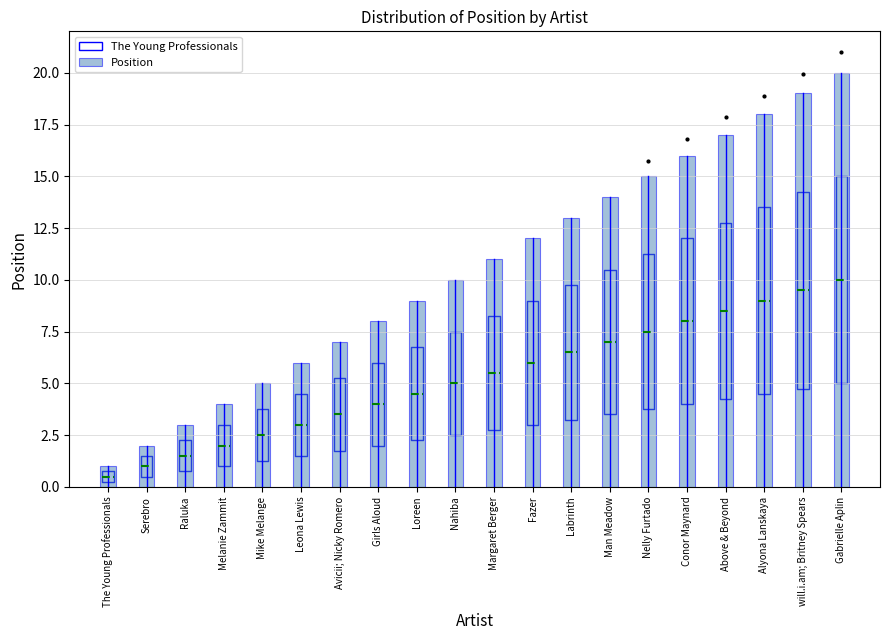

What position from the left is Leona Lewis?

6